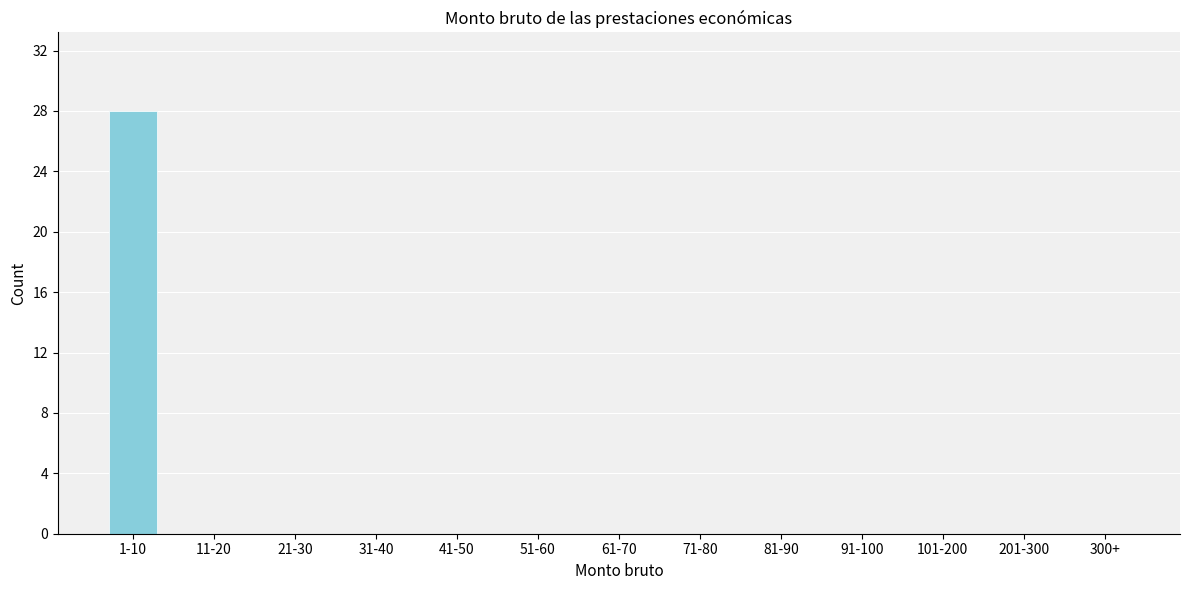

Reading right to left, transcribe all the data shown in this chart.

300+=0	201-300=0	101-200=0	91-100=0	81-90=0	71-80=0	61-70=0	51-60=0	41-50=0	31-40=0	21-30=0	11-20=0	1-10=28